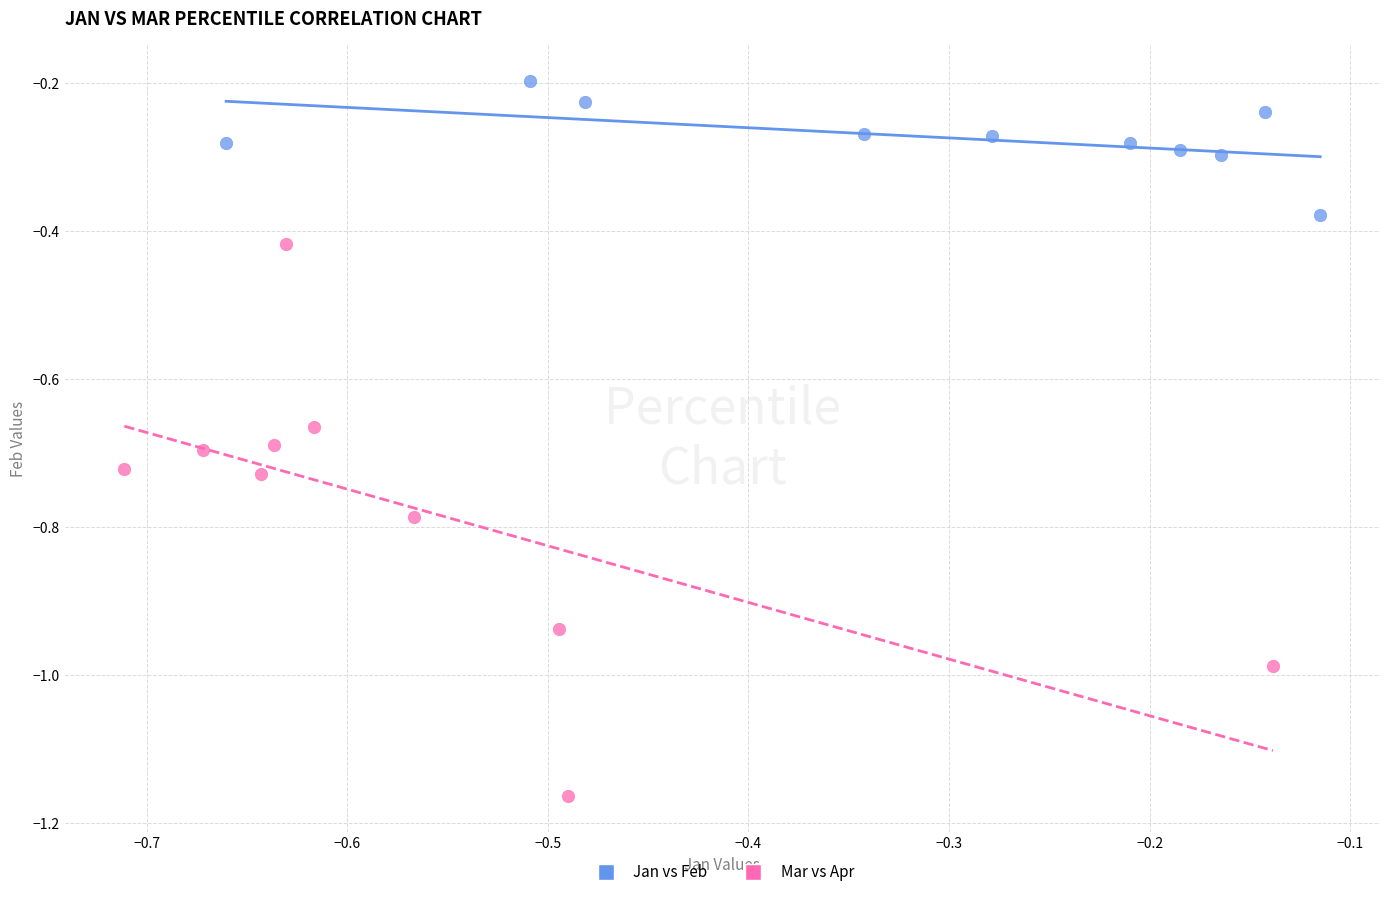

Which series reaches the minimum Y coordinate?

Mar vs Apr